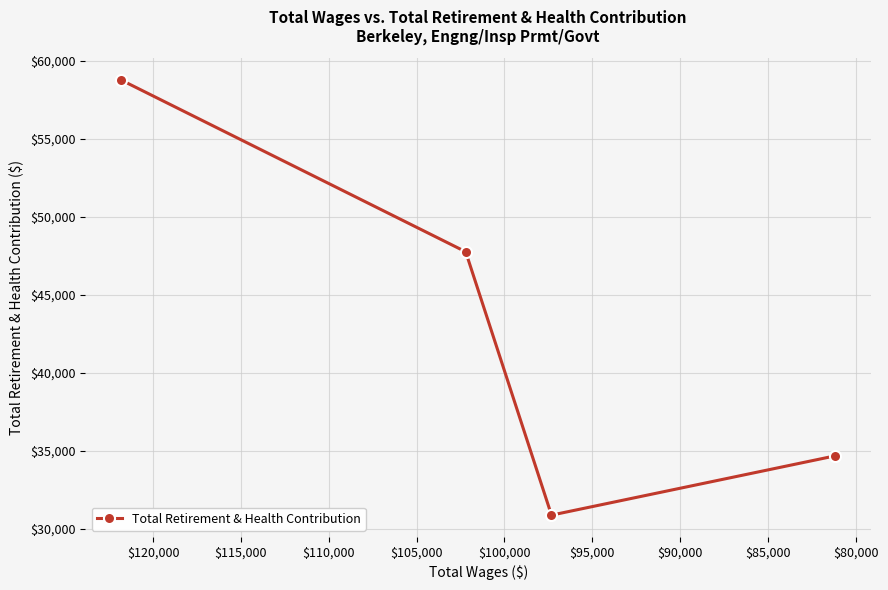

What is the average value?

43006